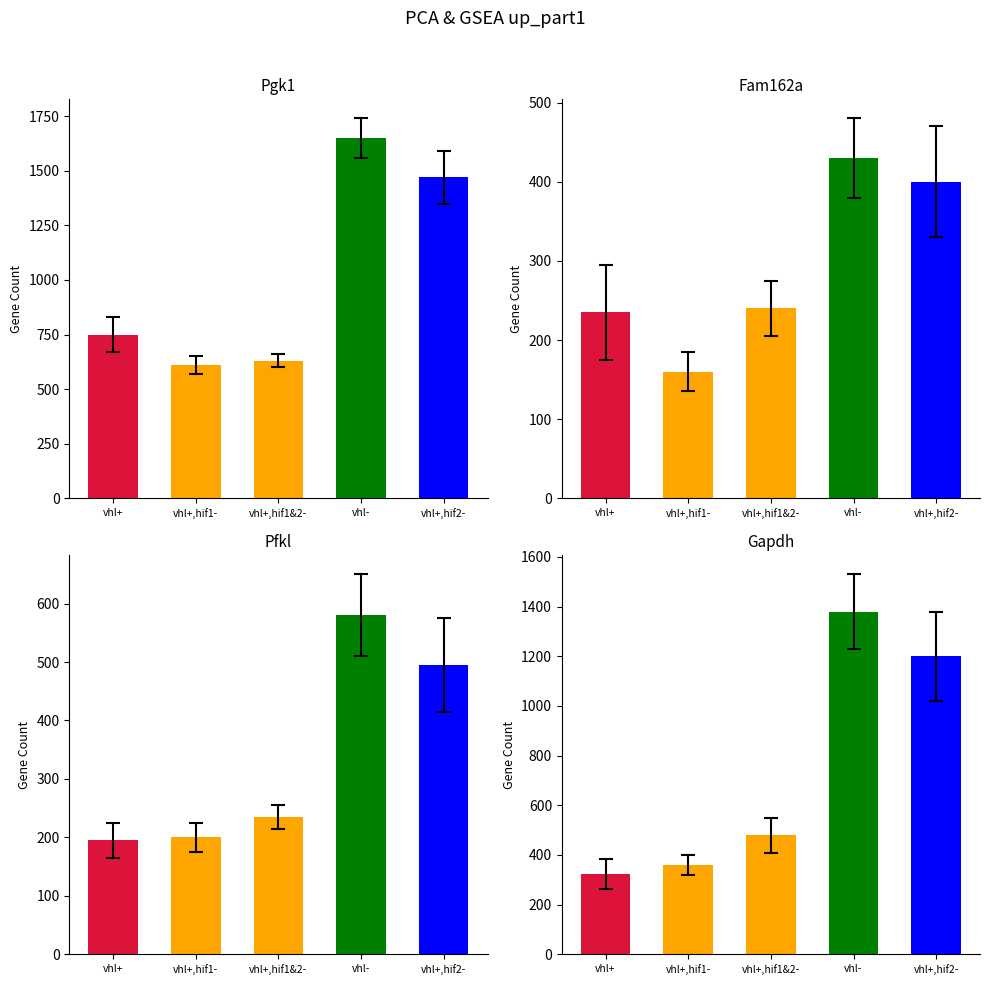

Read the value at vhl+,hif1-, to the nearest 50.

350